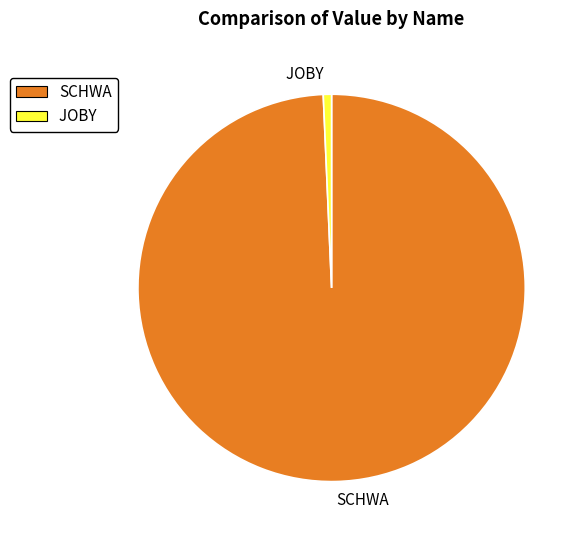

Is there a majority slice in this chart?

Yes